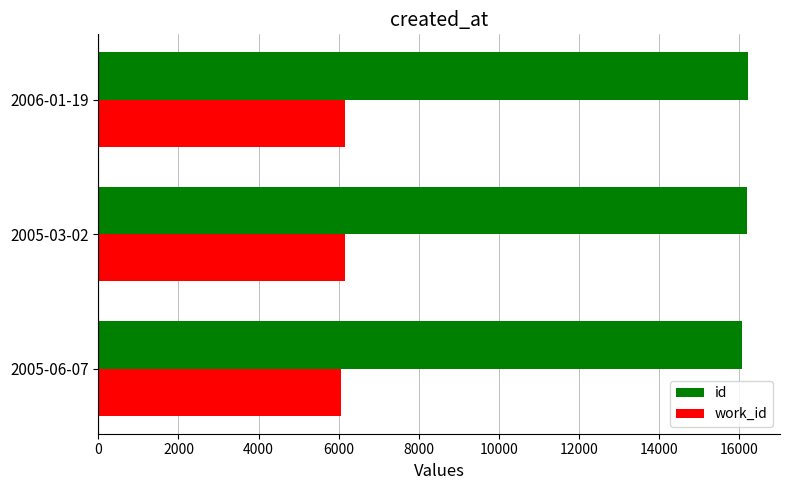

What is the spread (max minus min) of values at 2005-03-02?

10057